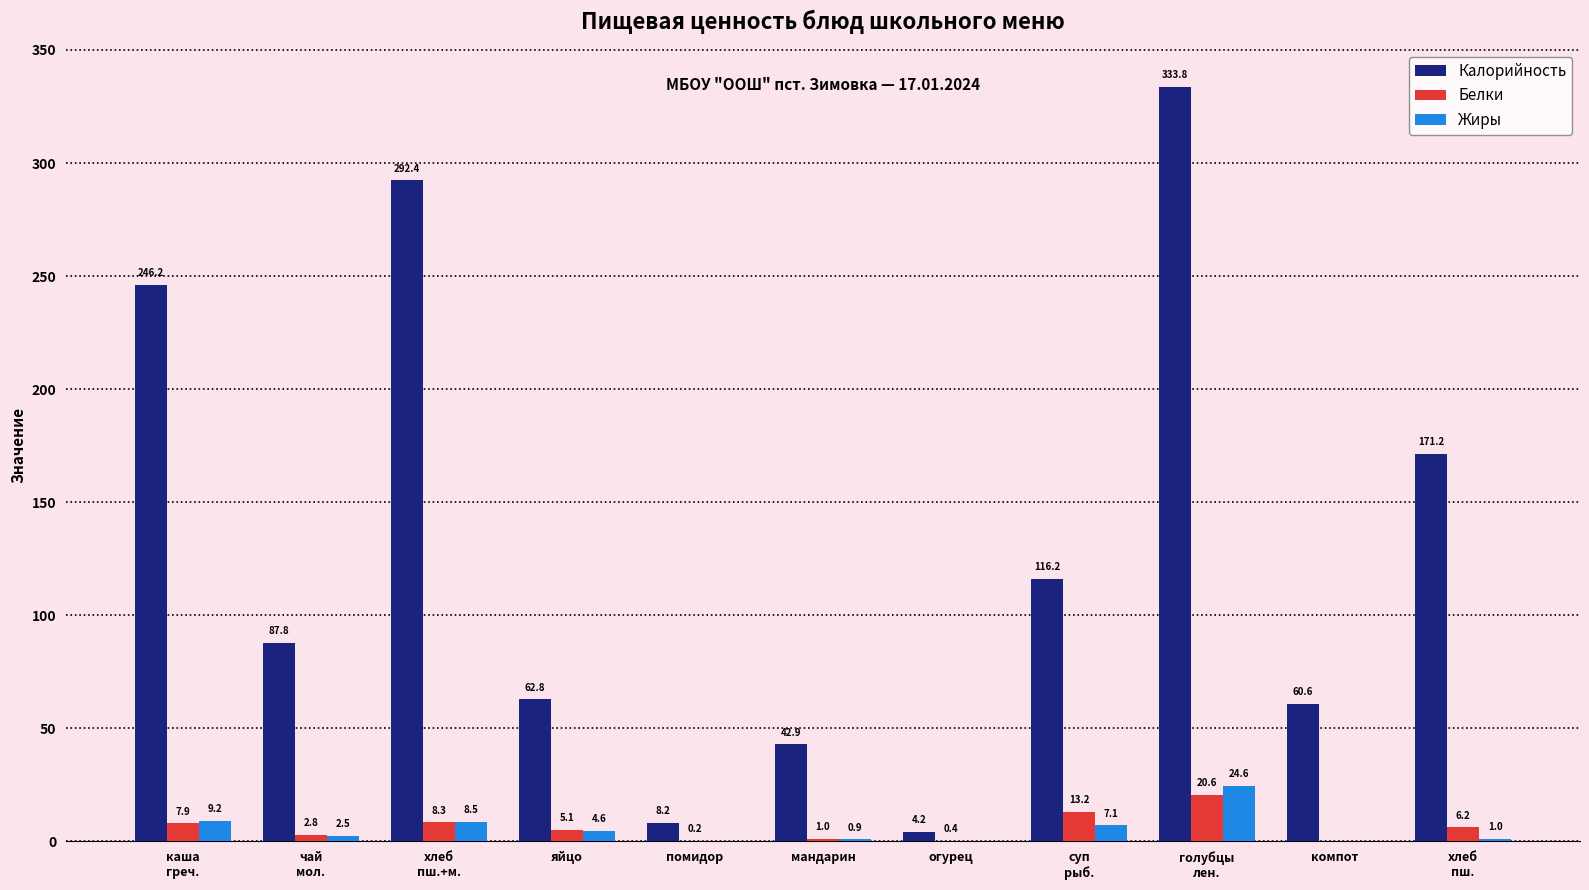

Is the value of Белки at мандарин greater than the value of Жиры at компот?

Yes